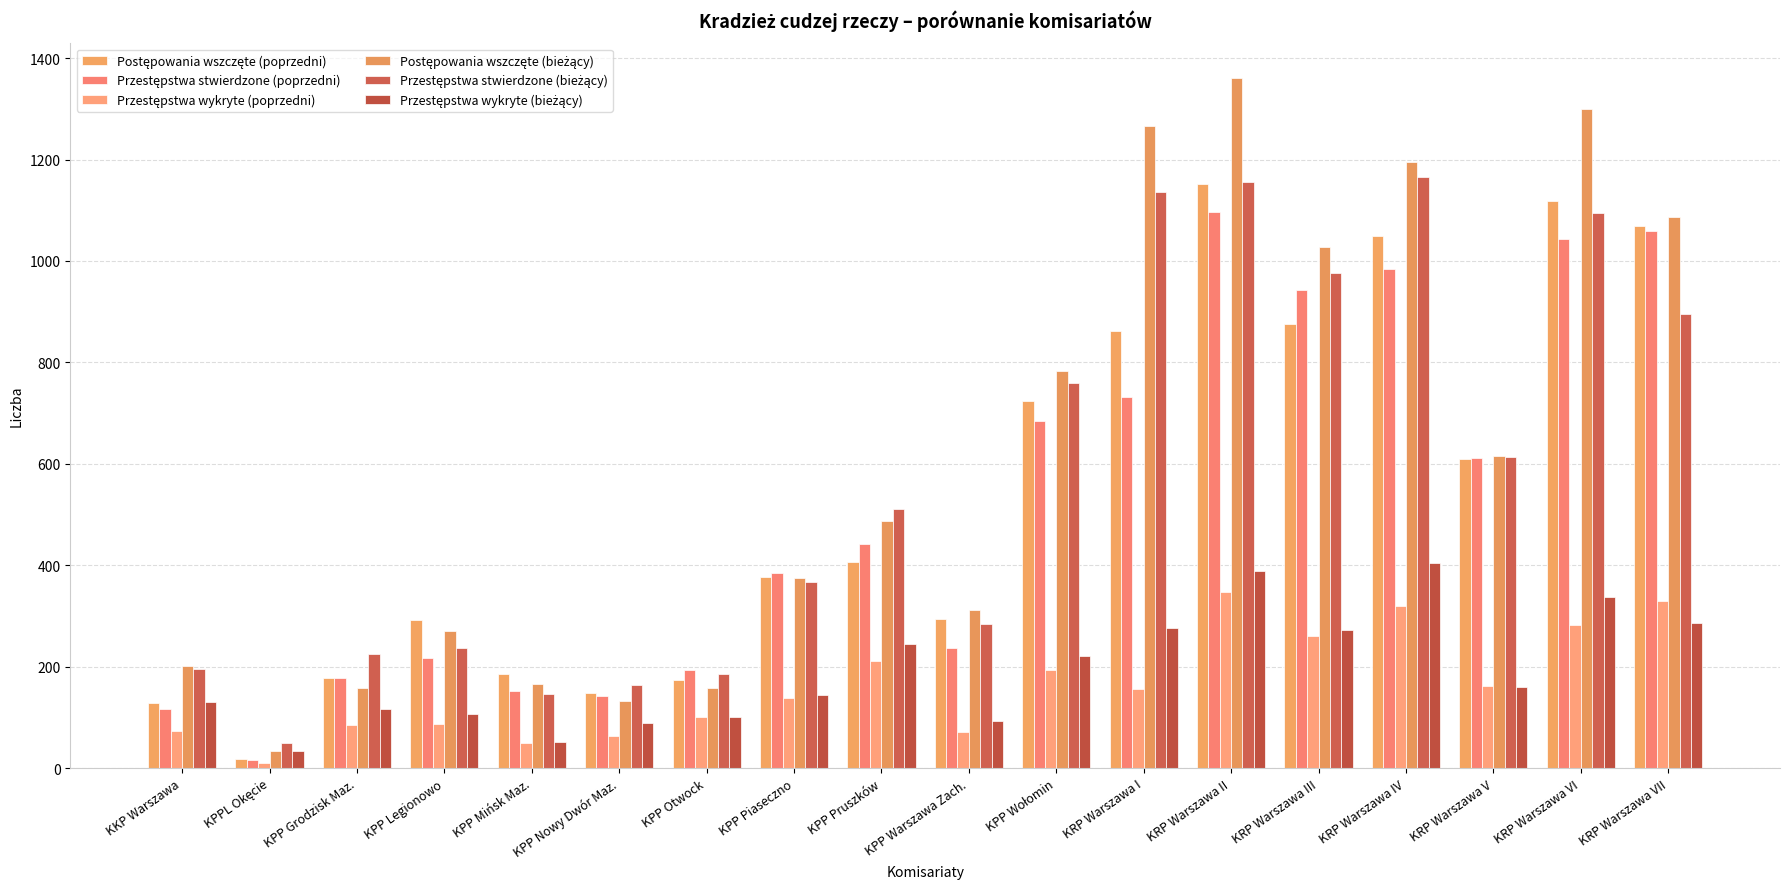

The Postępowania wszczęte (bieżący) series shows 185 at KPP Piaseczno. True or false?

False